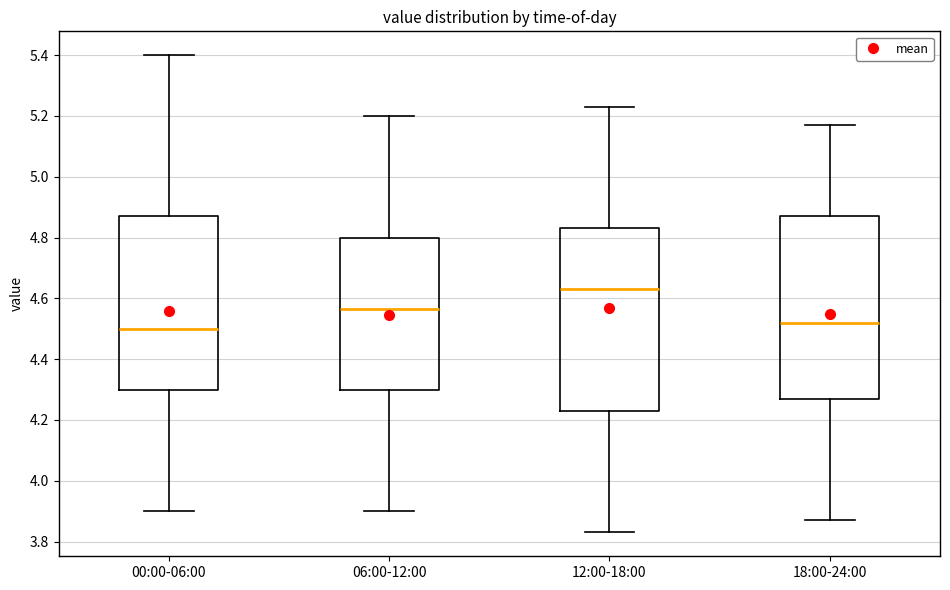

Where does the median line of the box for 06:00-12:00 sit on the y-axis? The values are not printed on the chart, so give them approximately, as read against the axis.

4.56